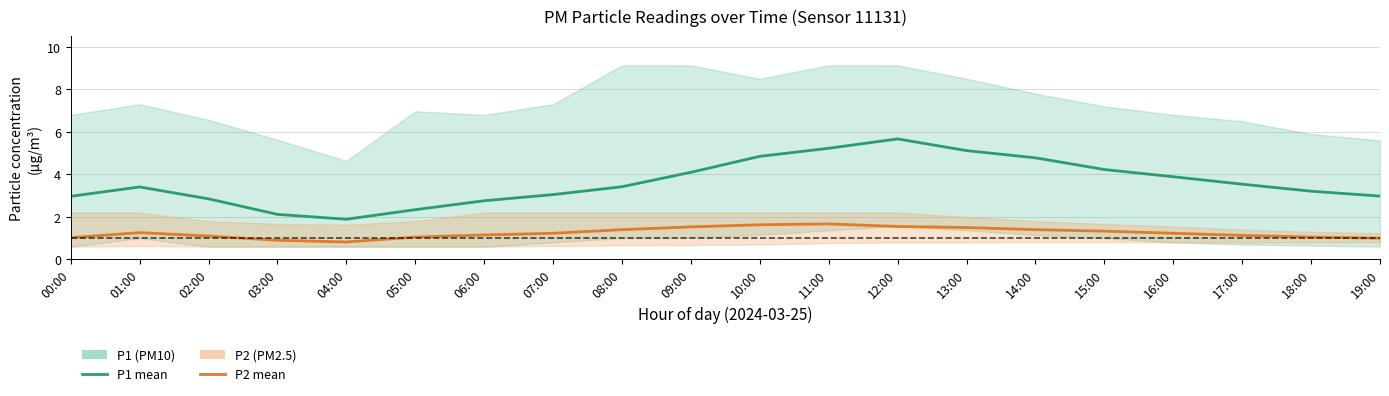

At which label does P2 (PM2.5) reach its peak?

11:00